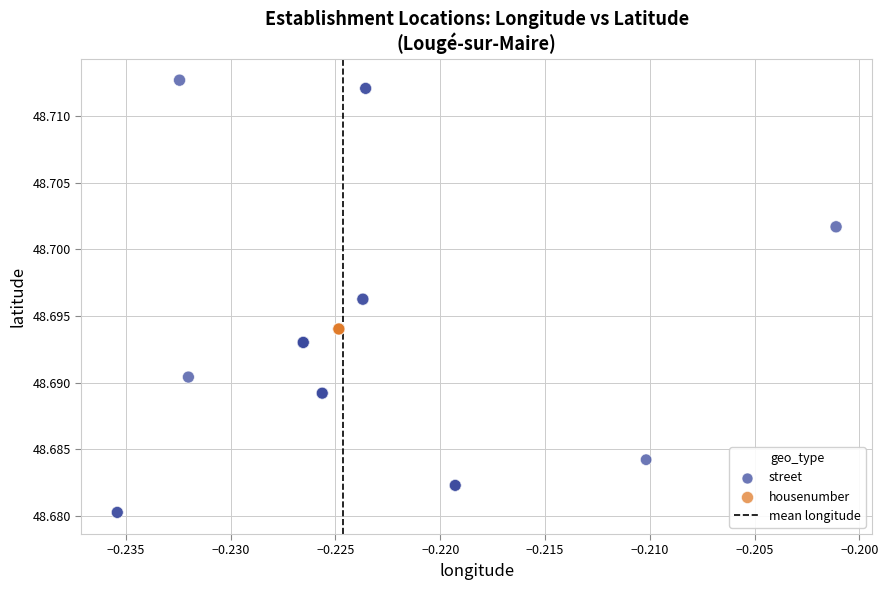

Which series contains the highest Y value?

street